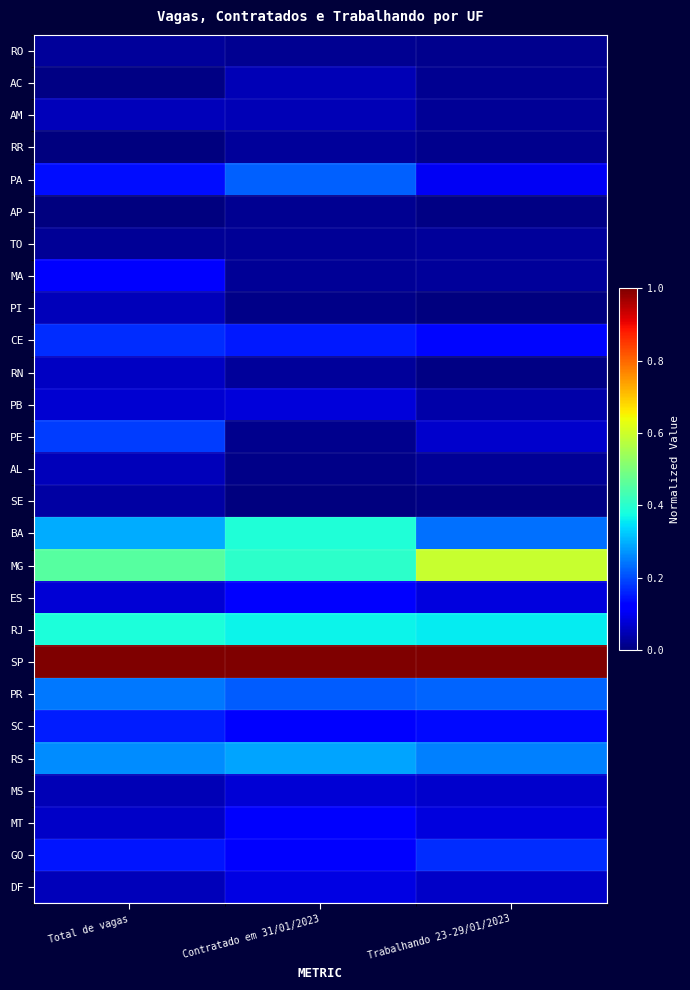

At which category is the sum across all series the highest?

Total de vagas